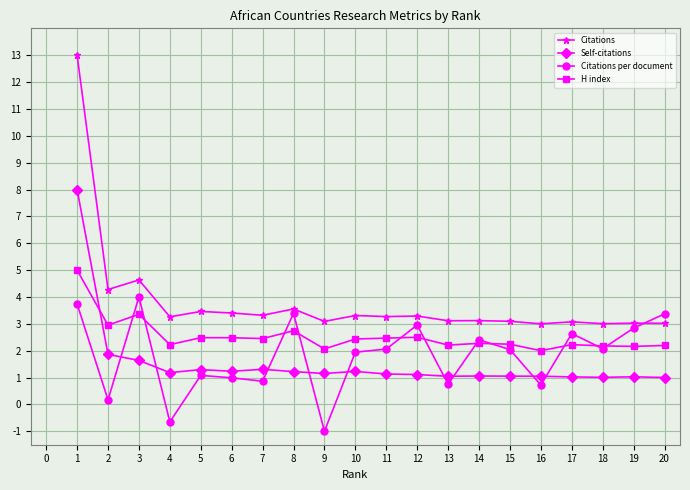

How many lines are shown in the chart?

4